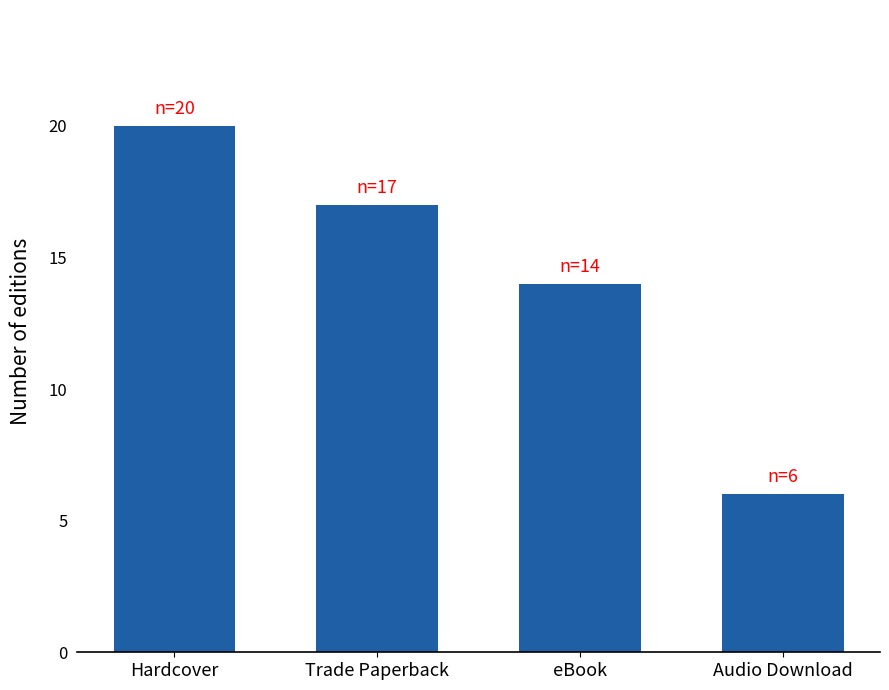

Reading right to left, what are all the values shown in this chart?

Audio Download=6	eBook=14	Trade Paperback=17	Hardcover=20